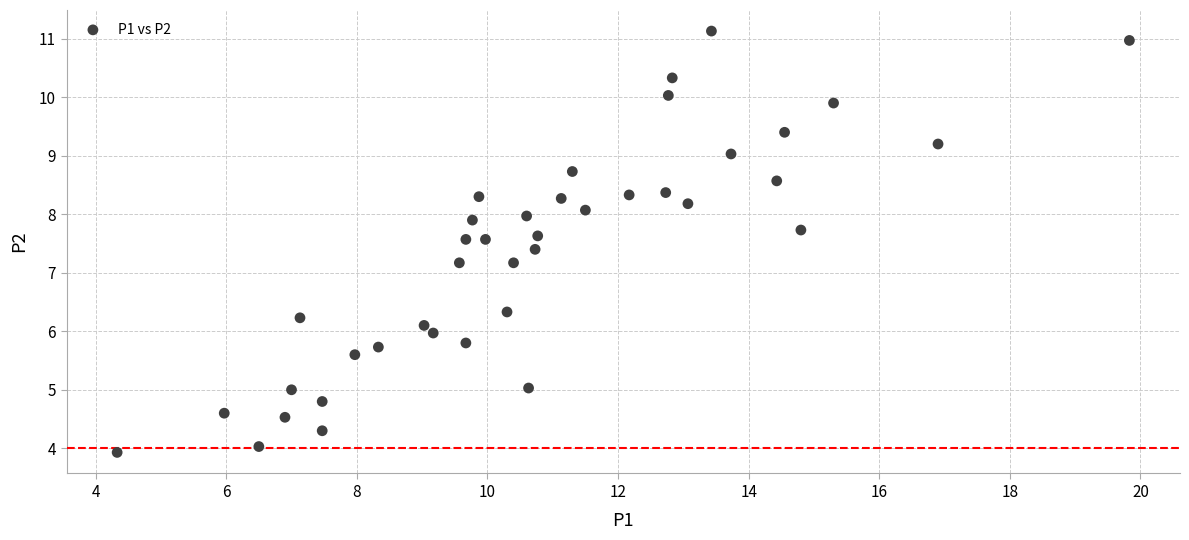

What is the range of Y values (max minus min)?

7.2